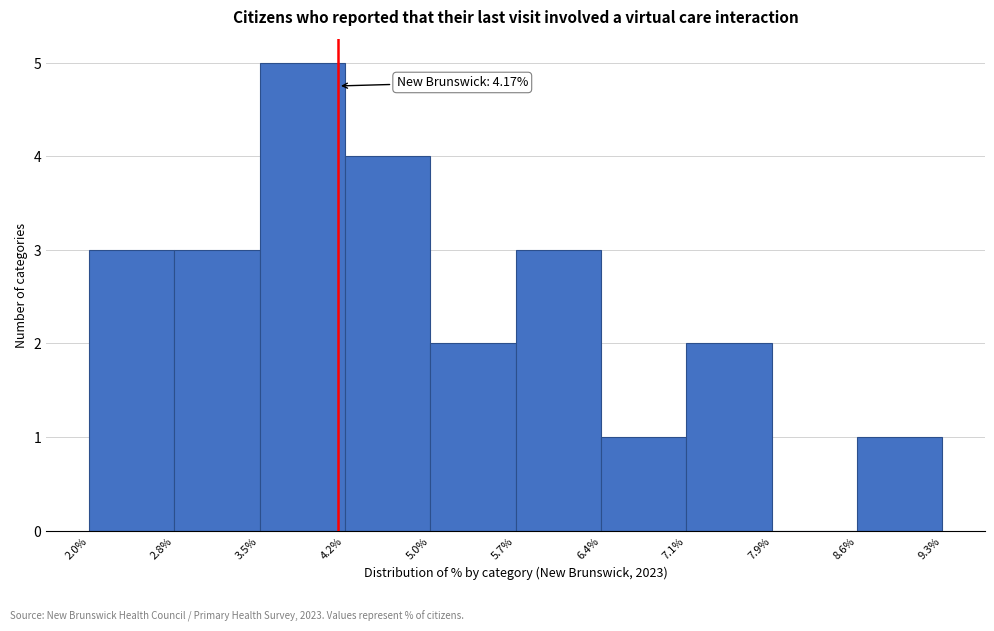

Which range on the x-axis has the tallest bar?

3.5% to 4.2%